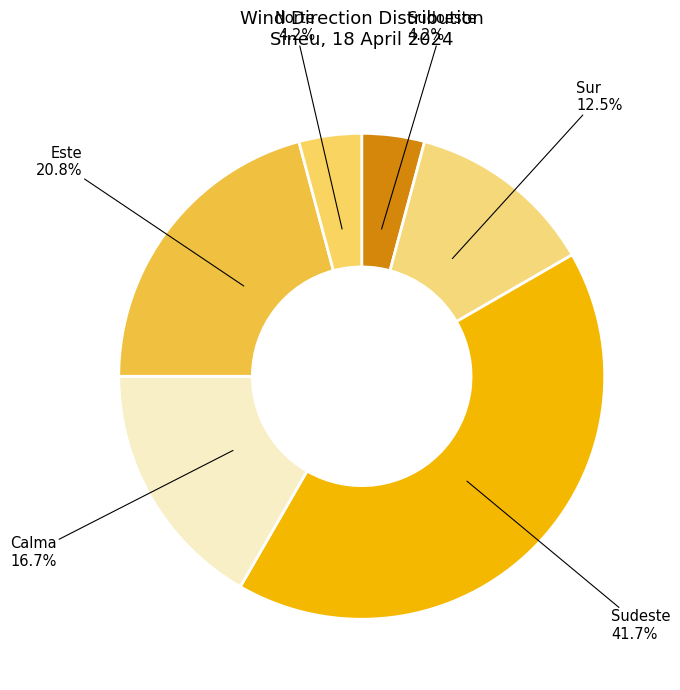

Is it true that Este is 21% of the pie?

True